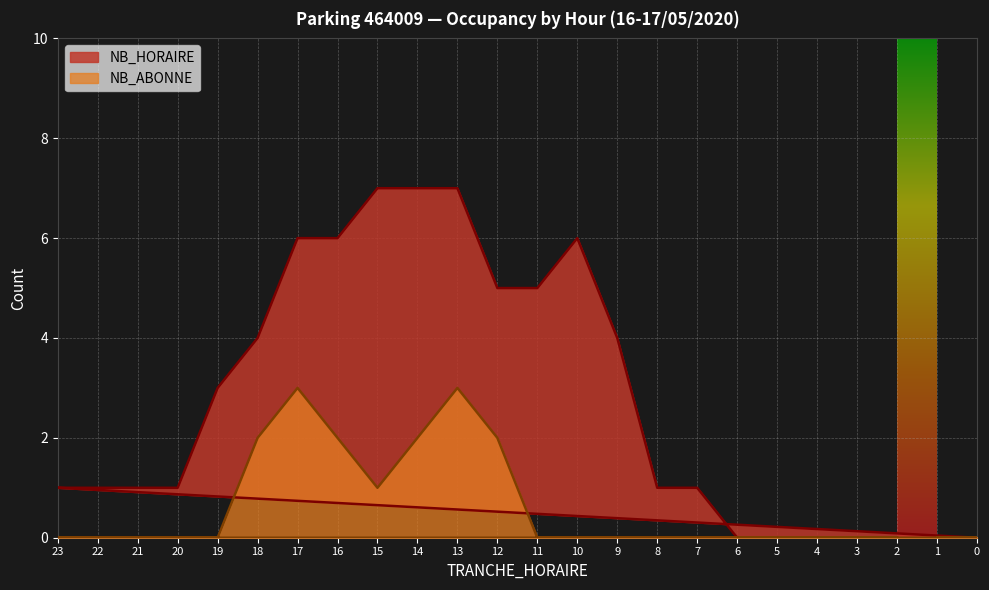

Between 14 and 22, which series saw the biggest shift?

NB_HORAIRE